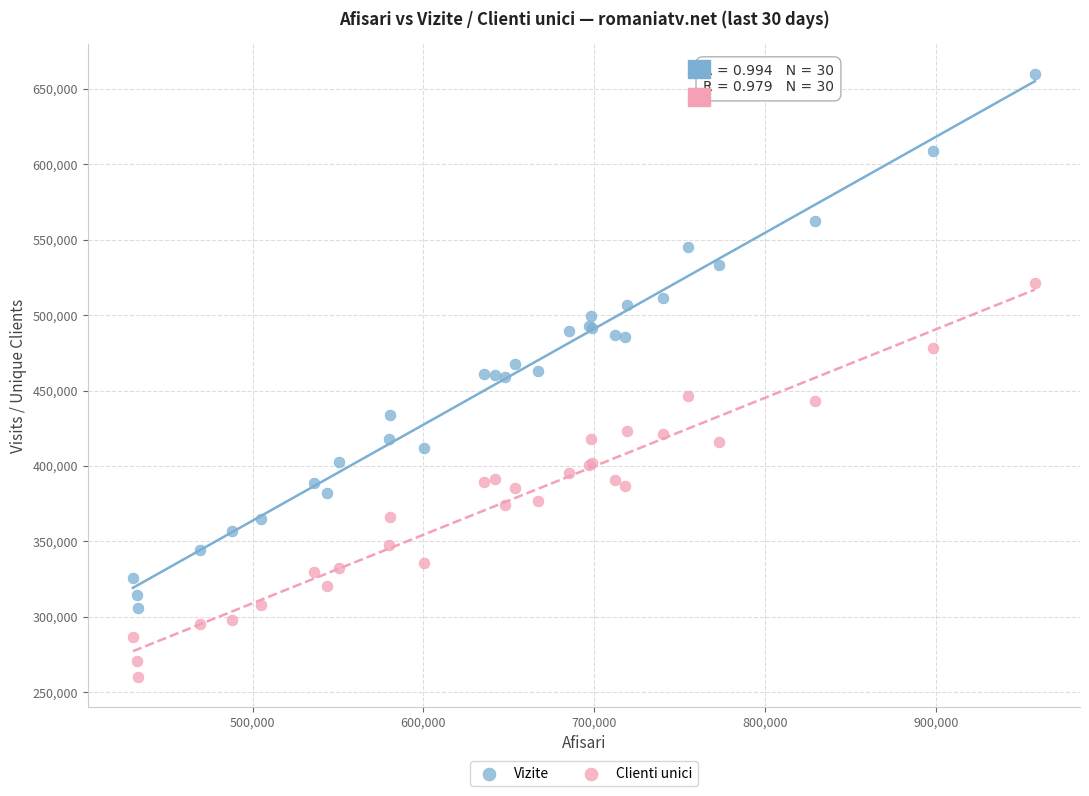

Which series has the widest spread of Y values?

Vizite